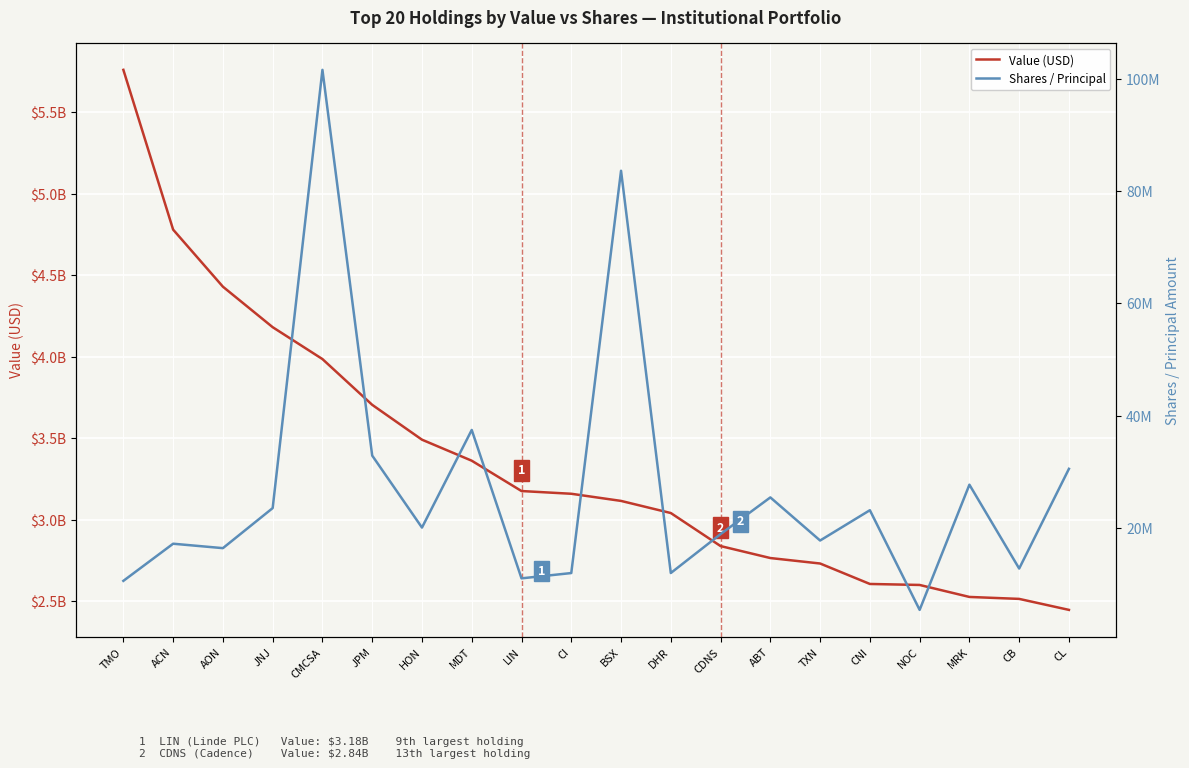

Which label corresponds to the smallest value in the chart?

NOC